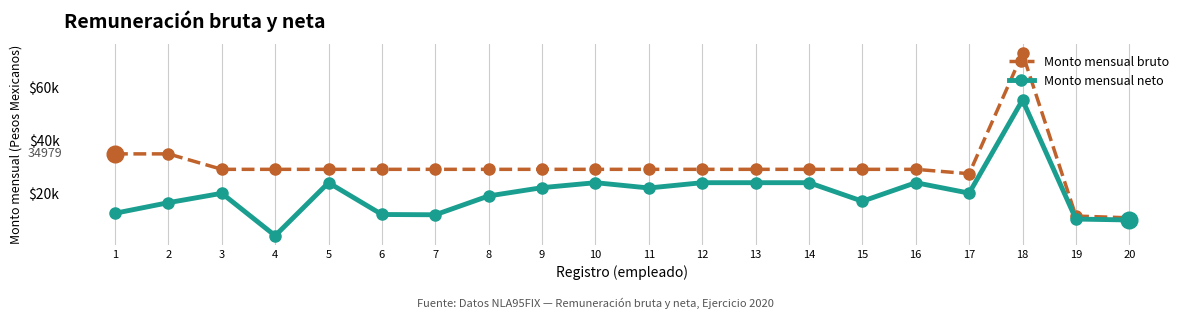

List the series in order of their peak value, lowest first.

Monto mensual neto, Monto mensual bruto